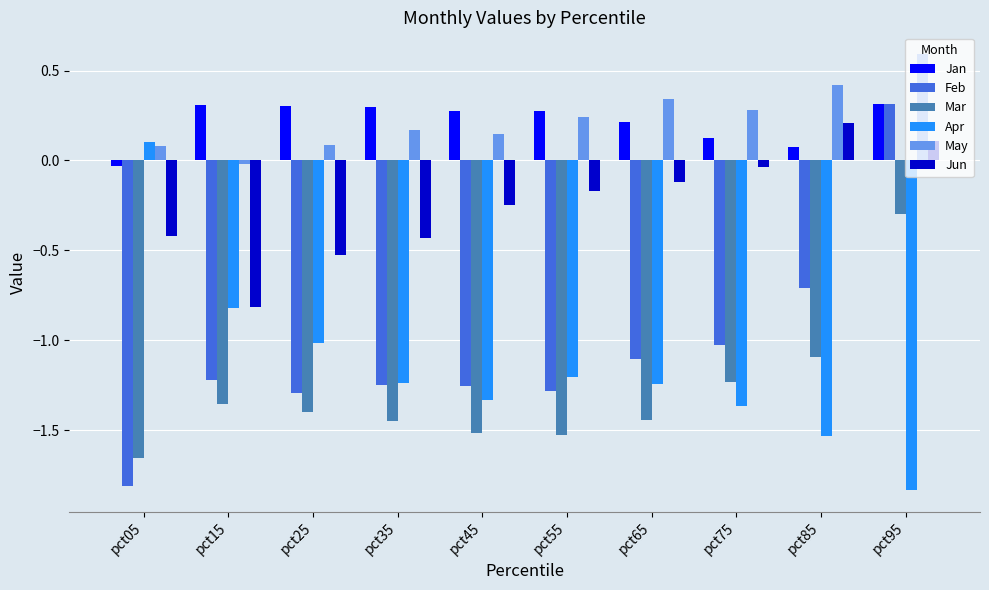

True or false: May has a value of 0.1 at pct45.

True